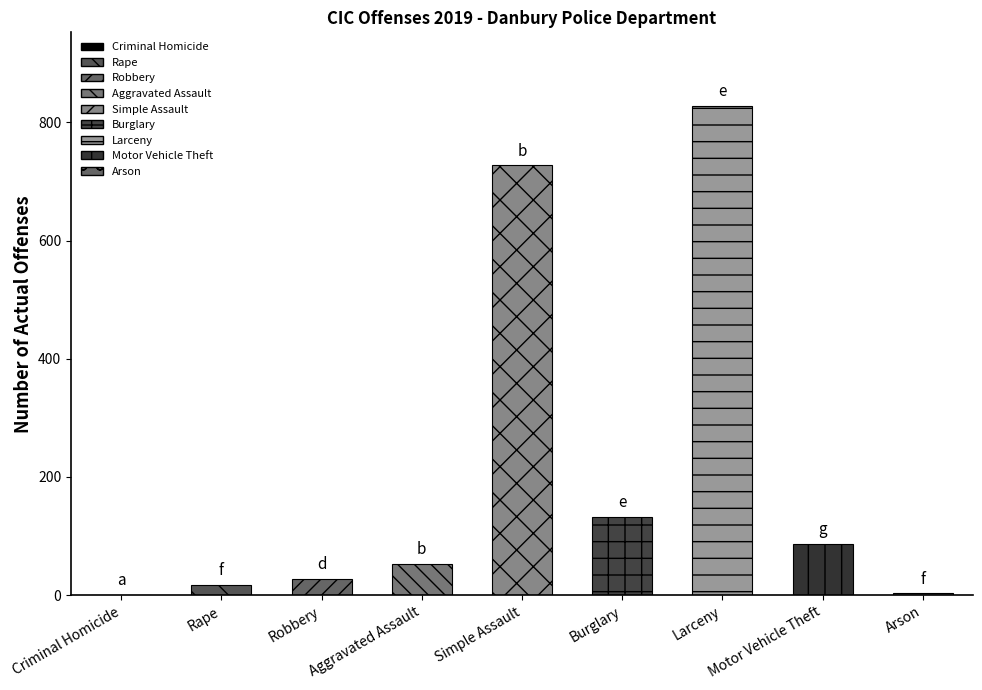

True or false: the data shows 48 at Robbery.

False